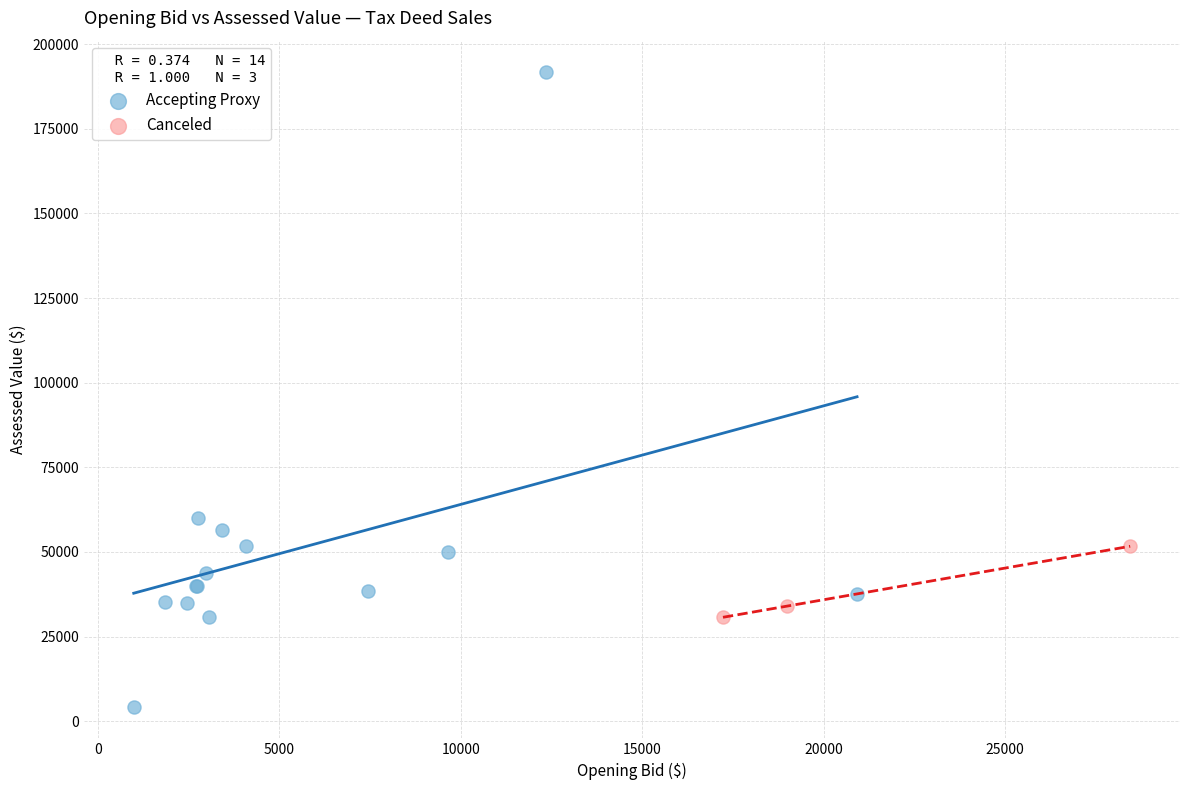

Which series reaches the minimum Y coordinate?

Accepting Proxy